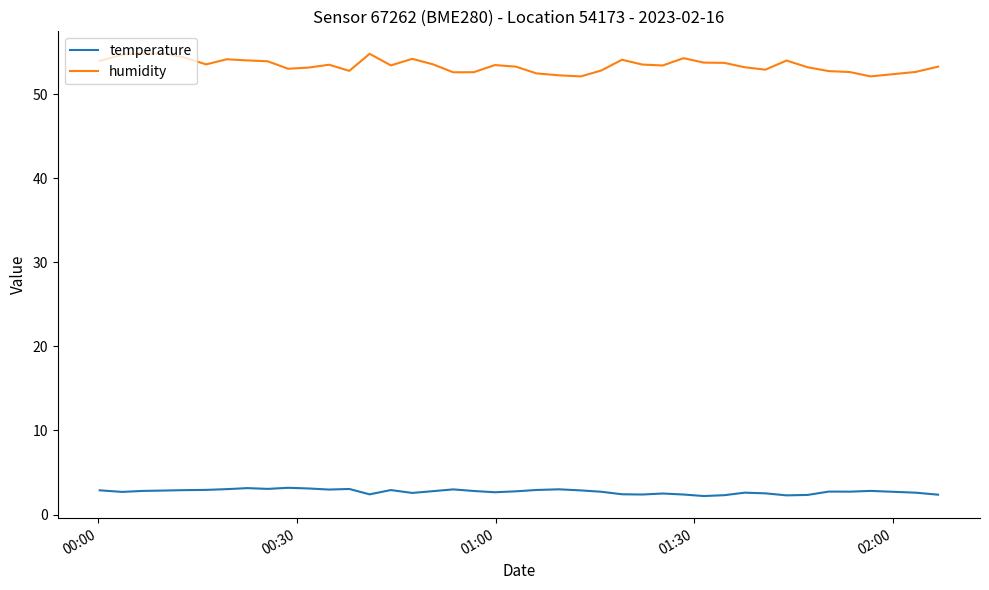

What are all the series names shown in the legend?

temperature, humidity